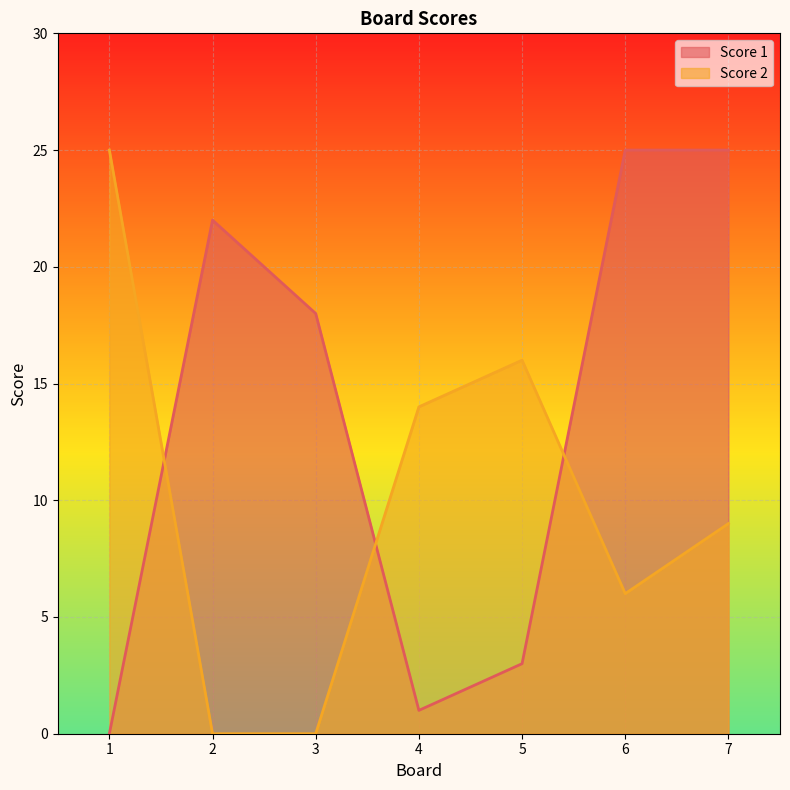

Rank the series by their maximum value, from highest to lowest.

Score 1, Score 2